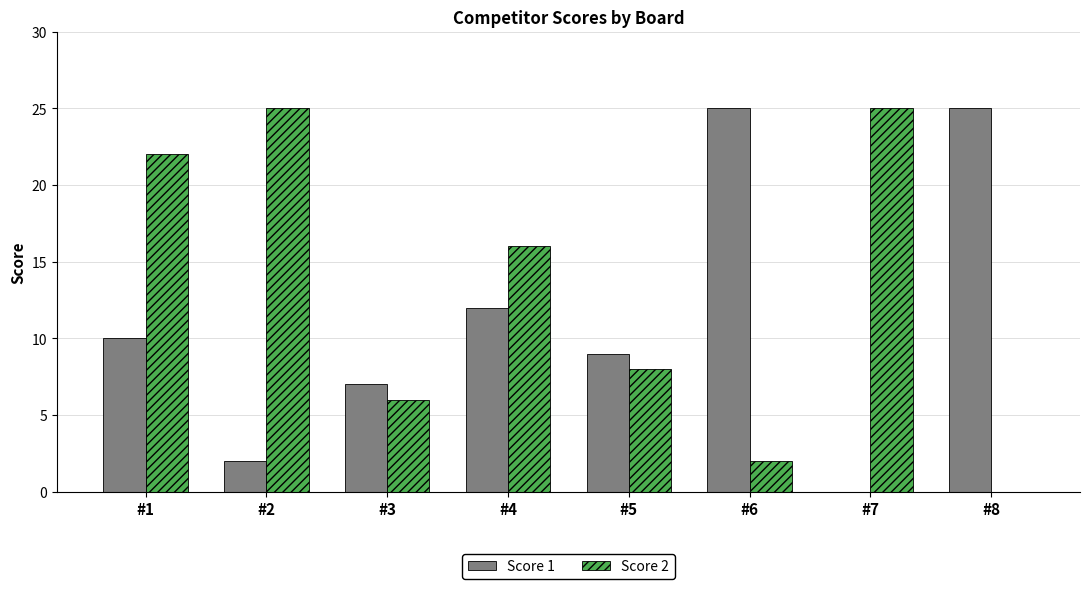

What is the average value of the Score 2 series?

13